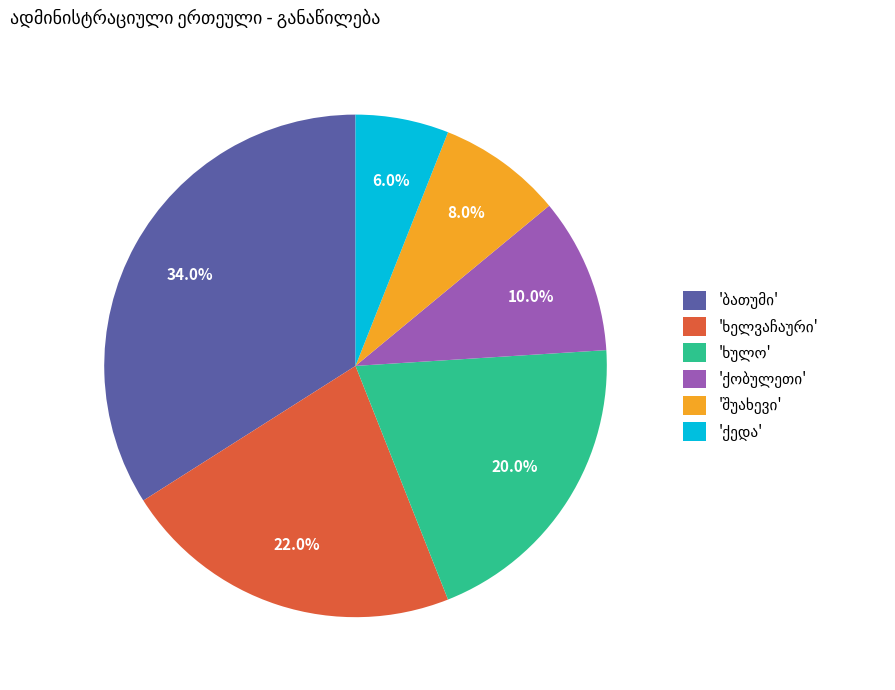

Is there any slice that represents more than half of the pie?

No